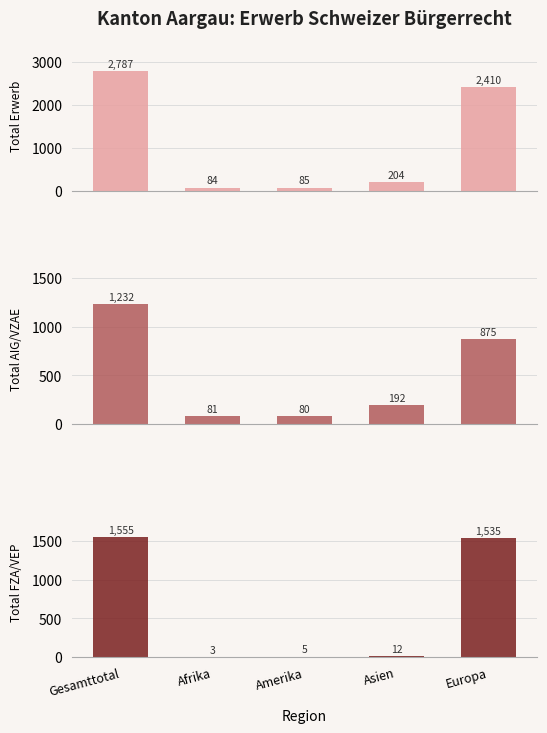

What is the difference between the highest and lowest values at Europa?

1535